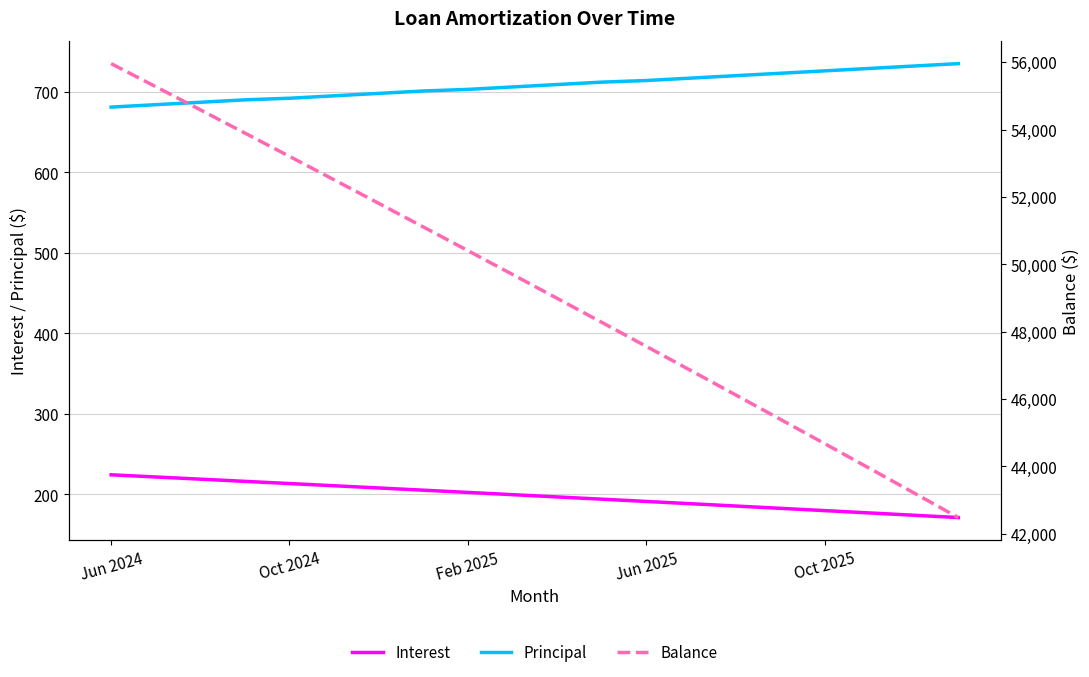

True or false: Interest and Balance cross at least once.

False